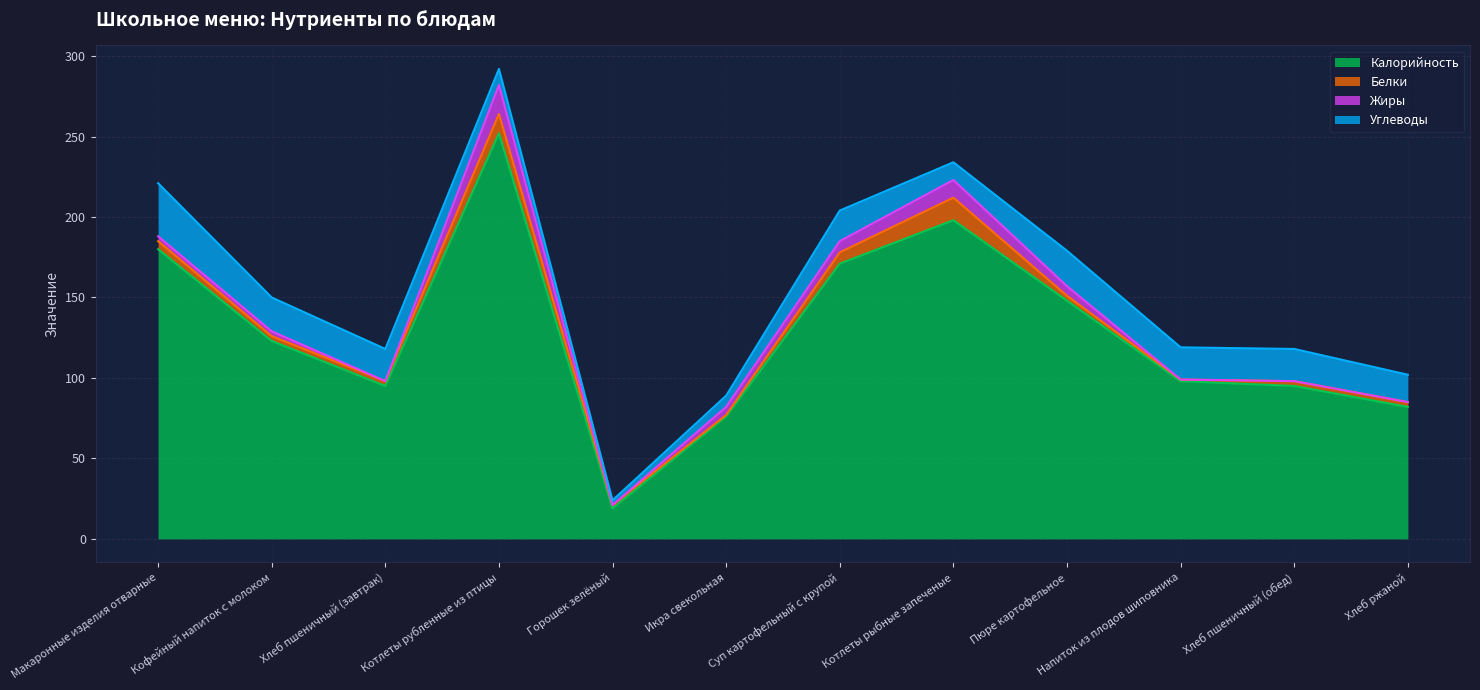

Reading left to right, what are all the values shown in this chart?

Калорийность: 180	123	95	252	19	76	171	198	148	98	95	82
Белки: 5	3	3	12	2	1	7	14	3	1	3	3
Жиры: 3	3	0	18	0	5	7	11	6	0	0	0
Углеводы: 33	21	20	10	3	7	19	11	22	20	20	17